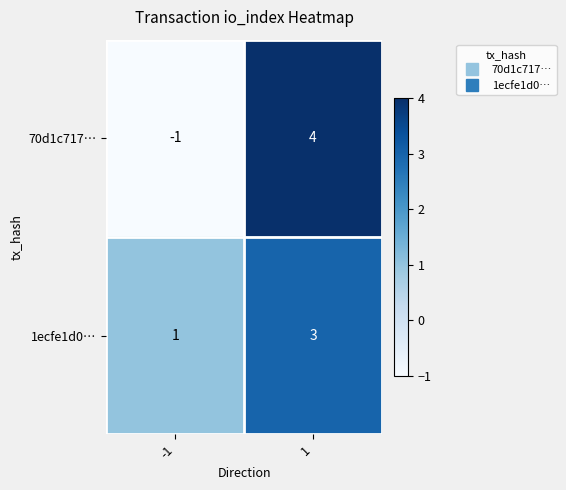

Read the 70d1c717… value at 1.

4